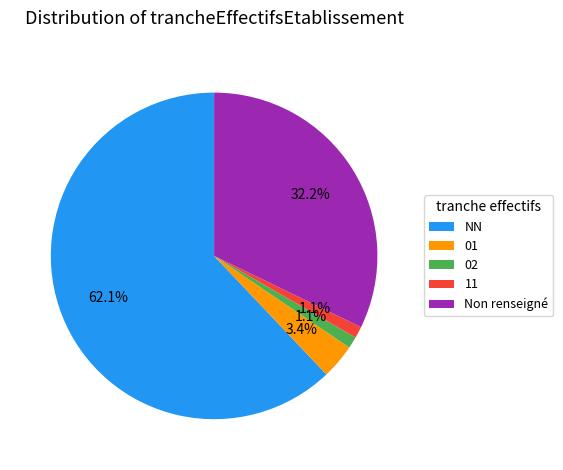

What is the largest slice in the pie chart?

NN